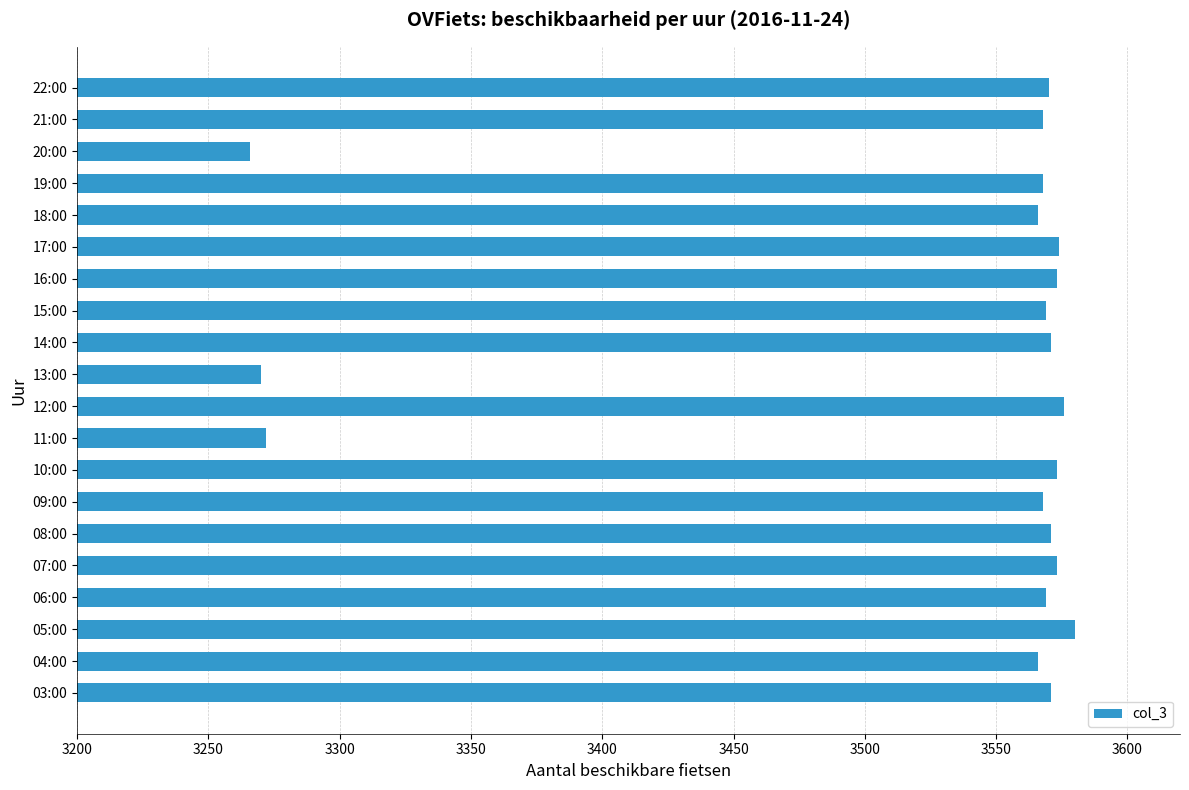

How many distinct data groups are displayed?

1